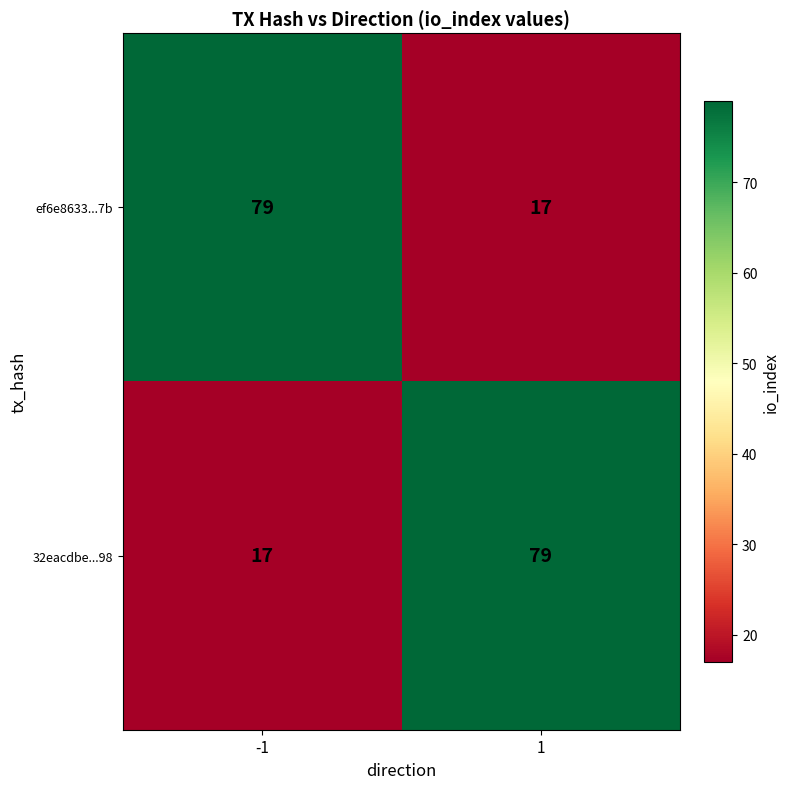

What is the difference between the highest and lowest values at 1?

62